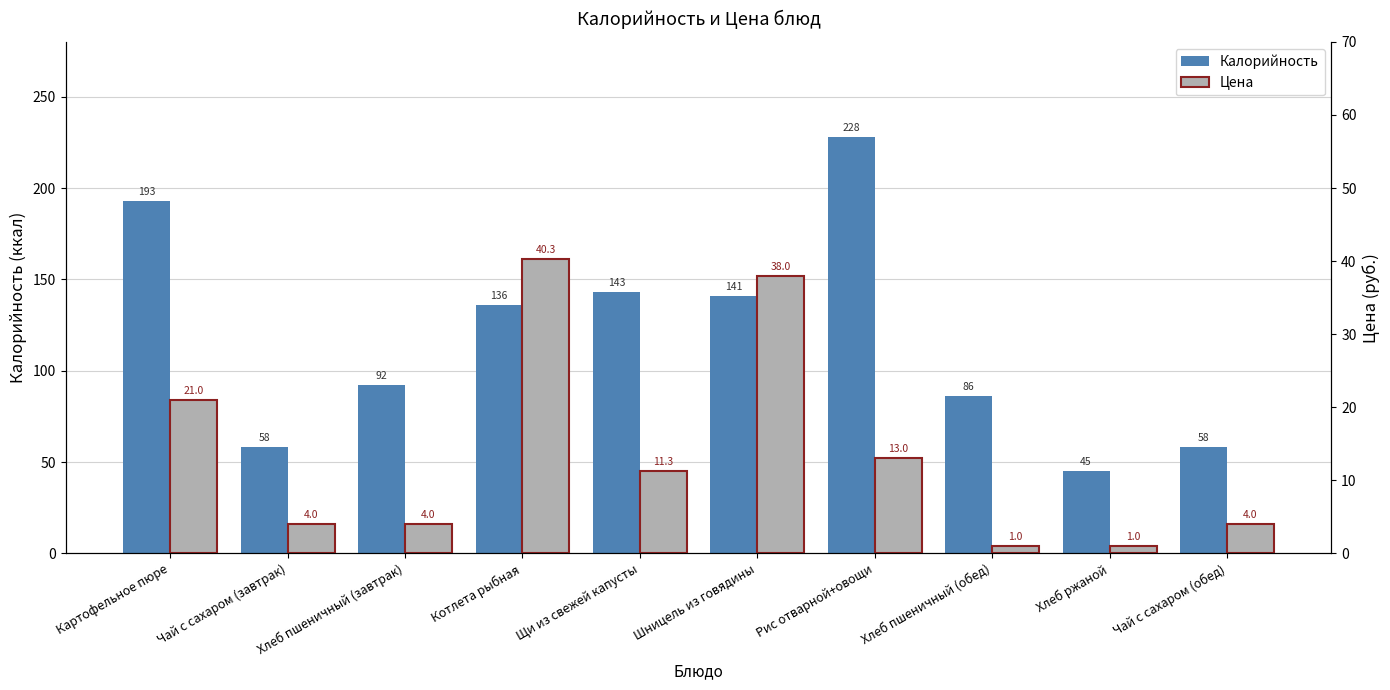

List the series in order of their peak value, lowest first.

Цена, Калорийность